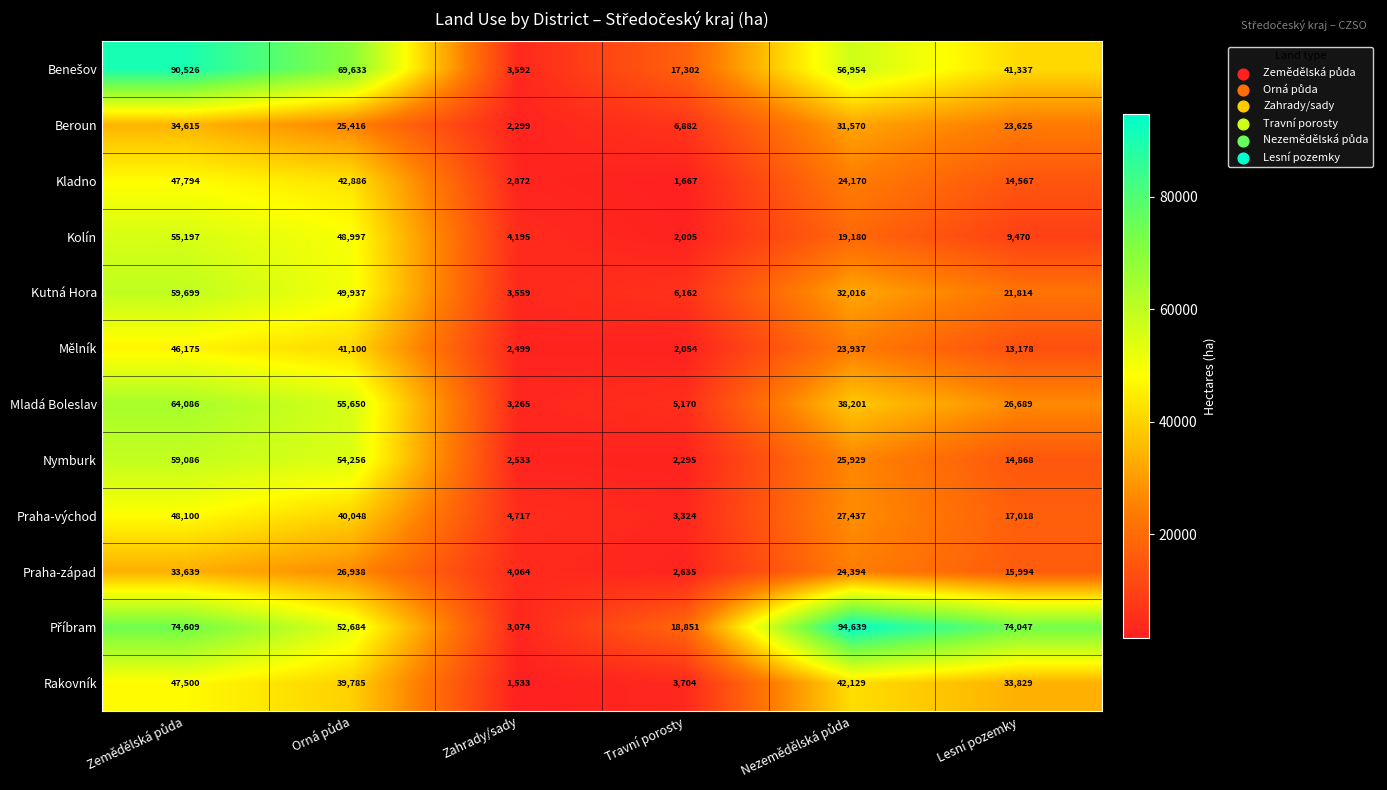

What is the difference between the maximum and minimum values in the Mělník series?

44121